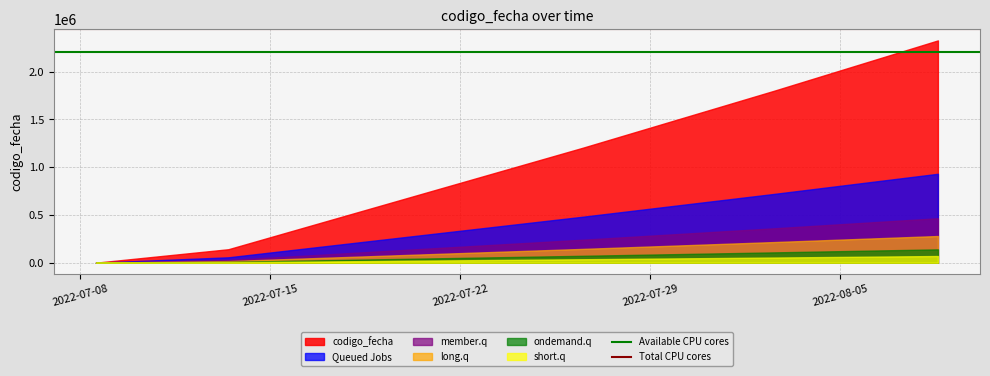

What is the maximum value shown in the chart?

2327989.0